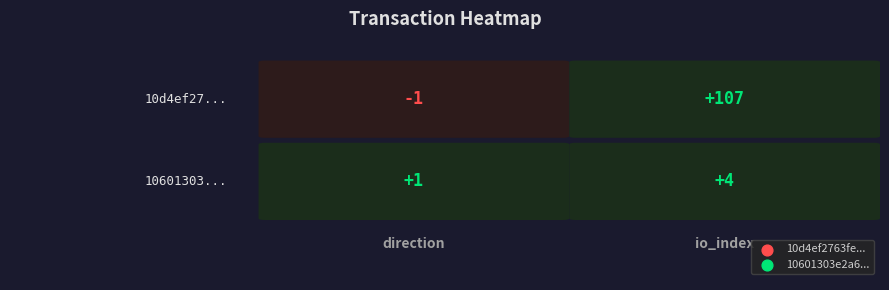

What is the average value of the 10601303e2a6ecd4cf04eb1227d4155ab4e38bd series?

2